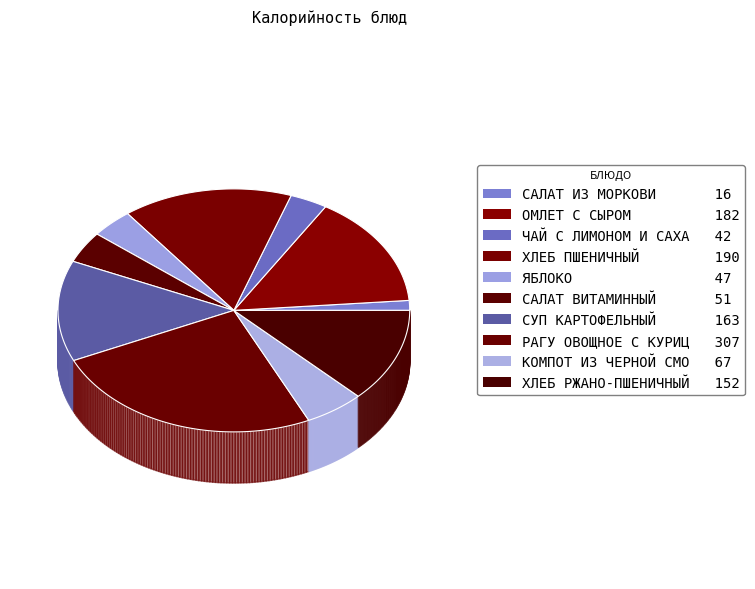

To the nearest percent, what is the combined percentage of СУП КАРТОФЕЛЬНЫЙ and ХЛЕБ РЖАНО-ПШЕНИЧНЫЙ?

26%